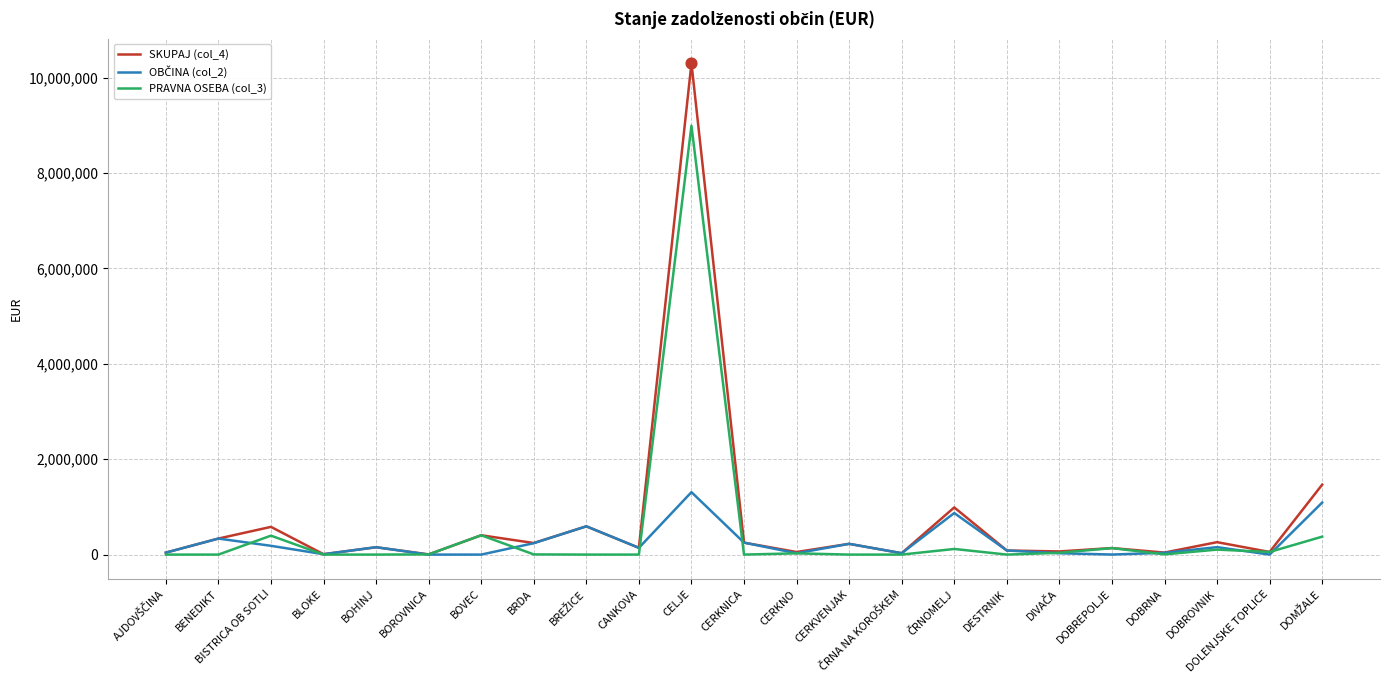

Which series has the largest range (max minus min)?

SKUPAJ (col_4)